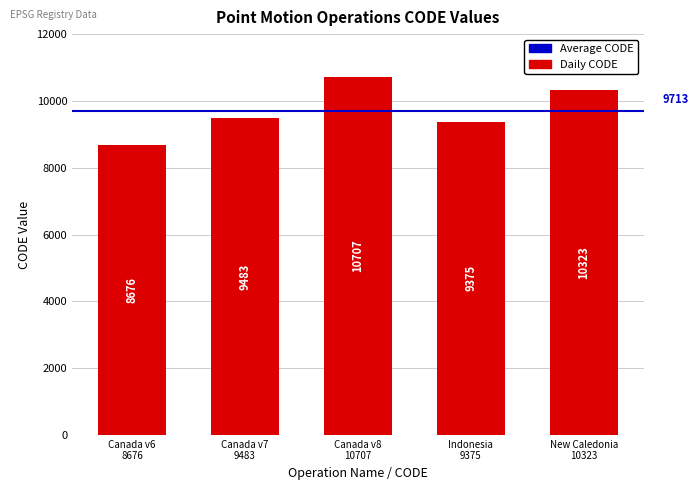

Does the chart contain stacked bars?

No